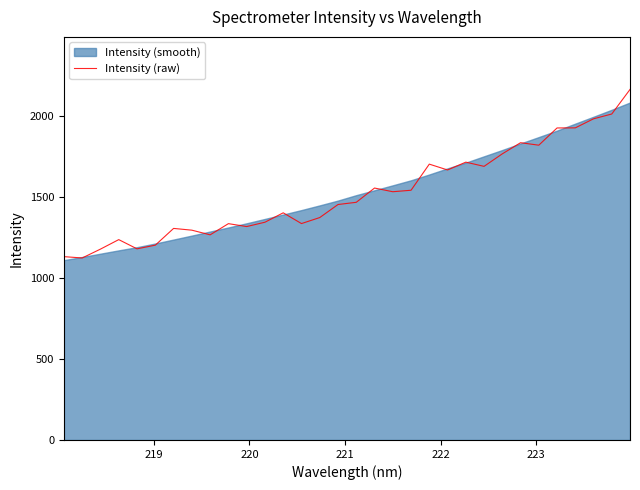

What is the lowest value of the Intensity (raw) series?

1123.2